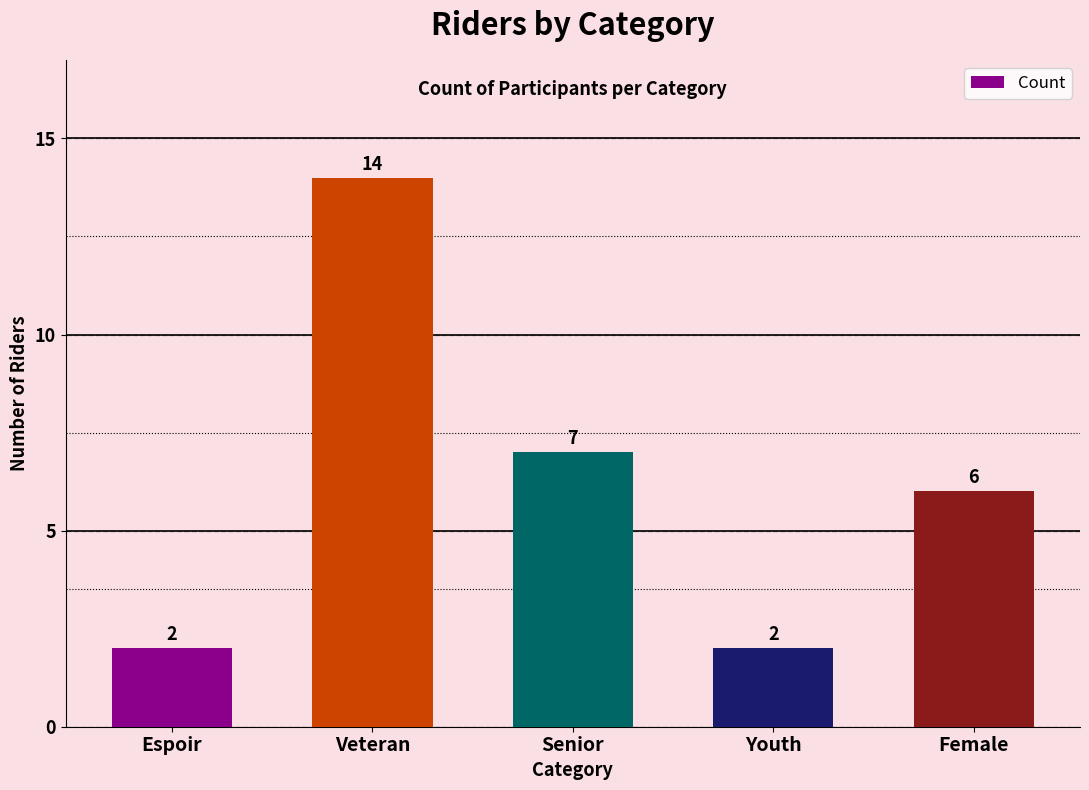

What is the sum of the values at Veteran and Espoir?

16